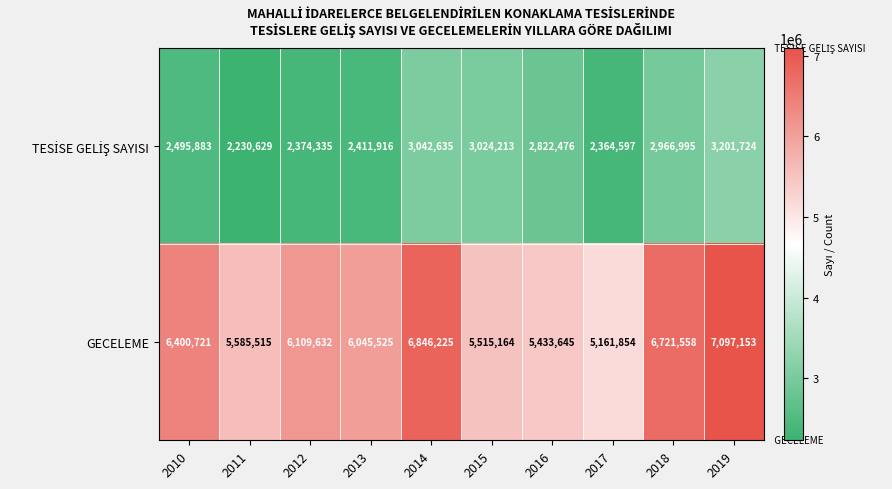

What is the difference between the maximum and second lowest values in the GECELEME series?

1663508